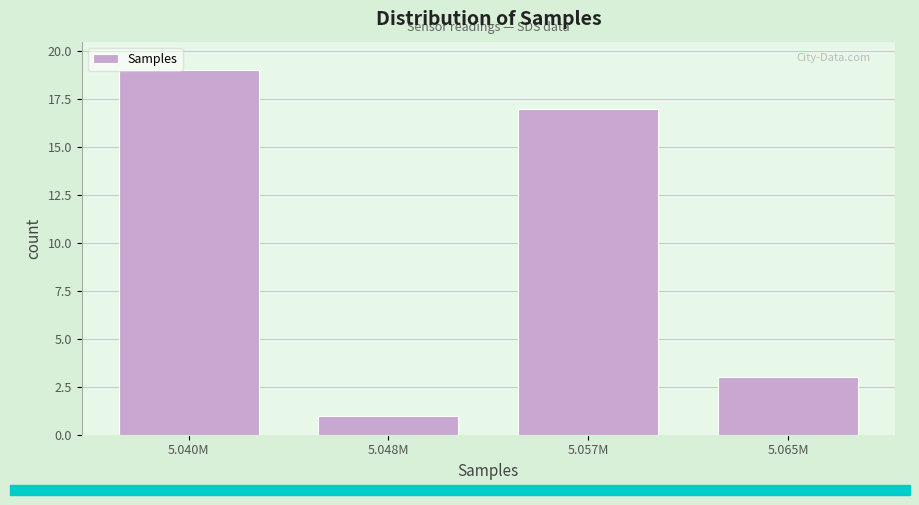

Reading right to left, transcribe all the data shown in this chart.

3	17	1	19